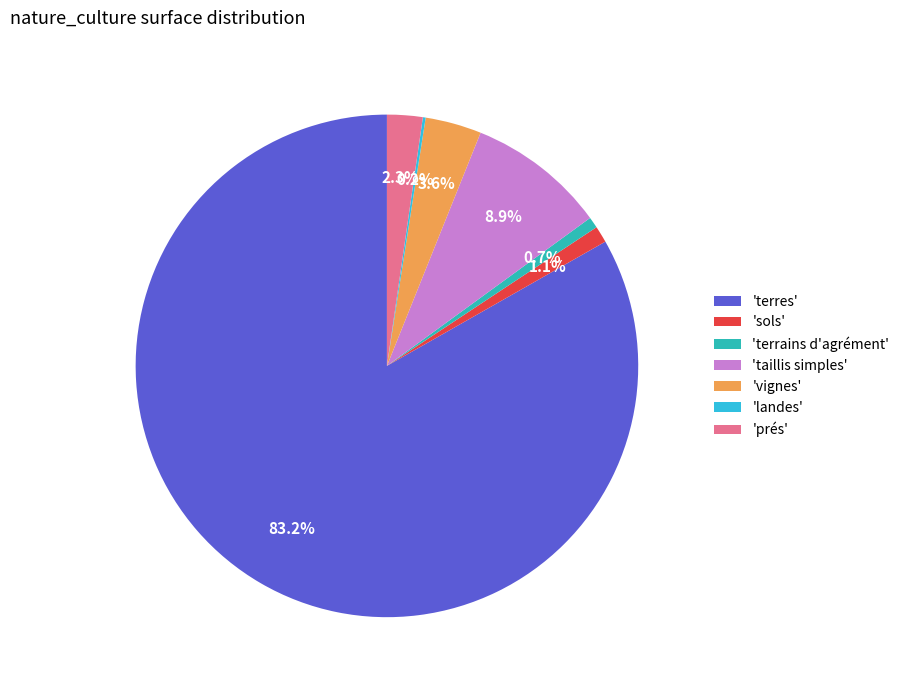

What portion of the pie excludes 'vignes'?

96.4%